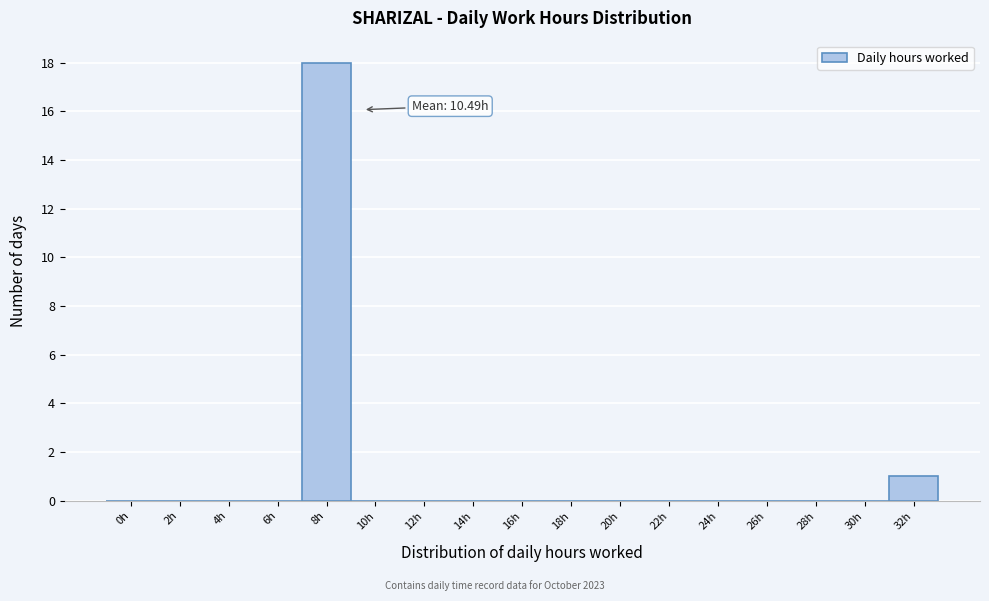

Reading right to left, transcribe all the data shown in this chart.

32h=1	30h=0	28h=0	26h=0	24h=0	22h=0	20h=0	18h=0	16h=0	14h=0	12h=0	10h=0	8h=18	6h=0	4h=0	2h=0	0h=0